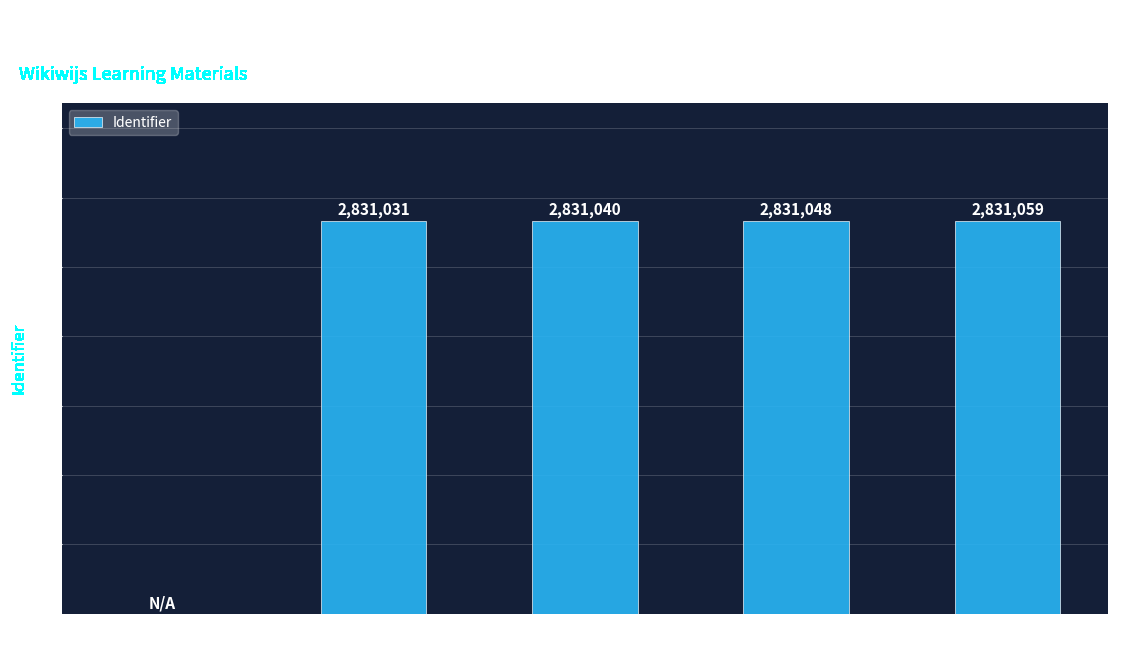

What is the change in value from Grote en kleine
getallen - geheel to Grote
getallen?

+2831048